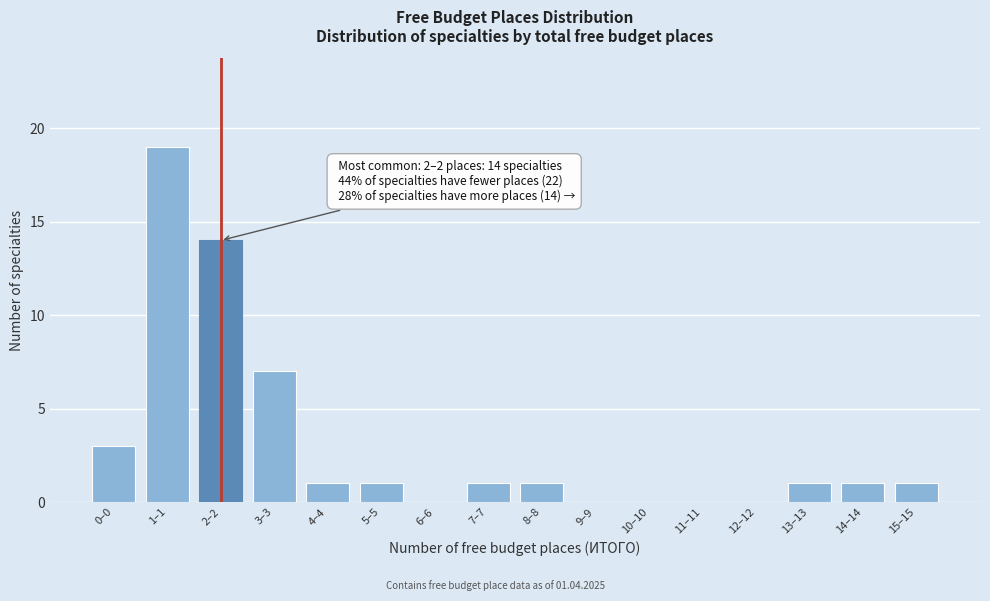

True or false: the data shows 12 at 6–6.

False